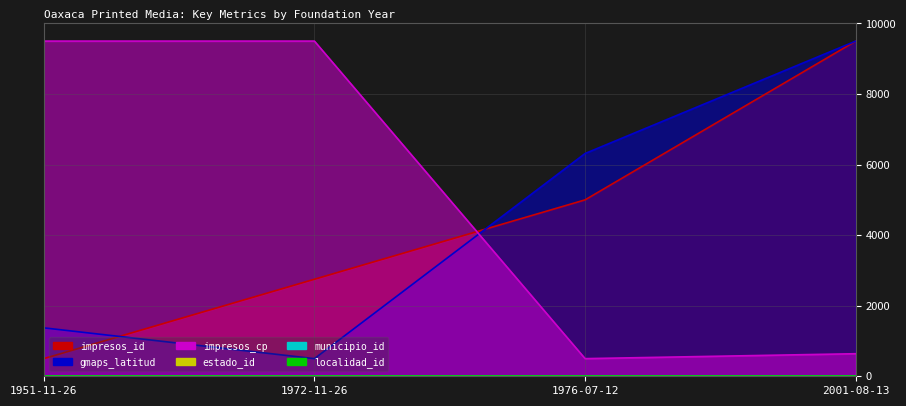

Count the number of categories in the chart.

4